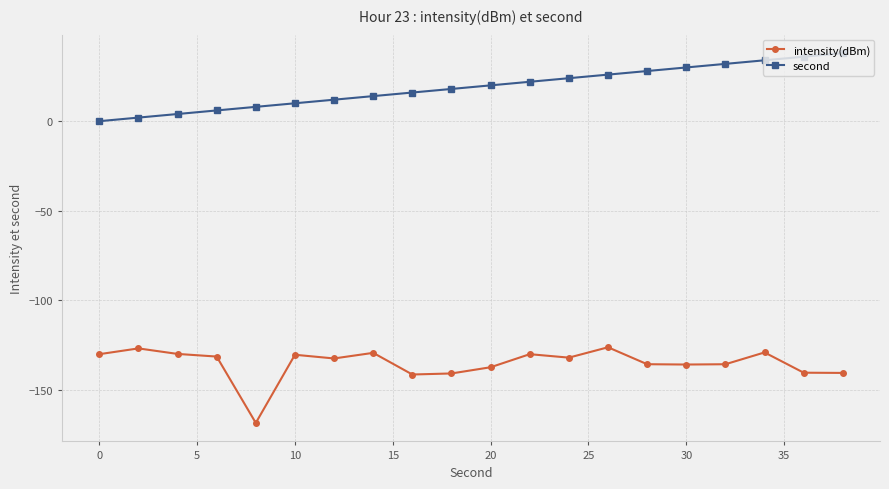

What is the sum of all second values?

380.0